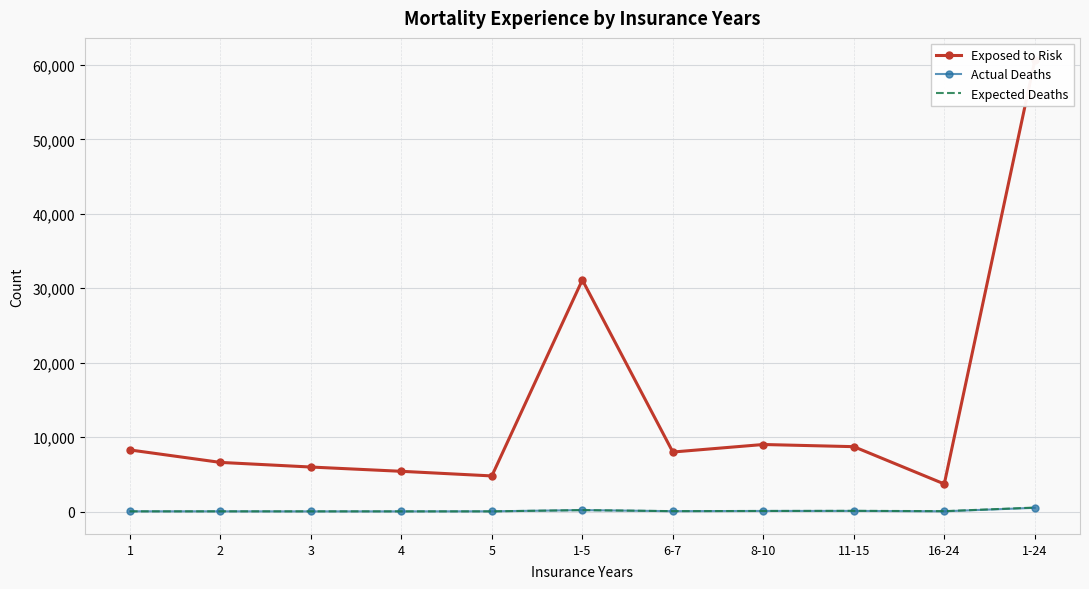

In Exposed to Risk, how many points are higher than both neighbors (excluding endpoints)?

2